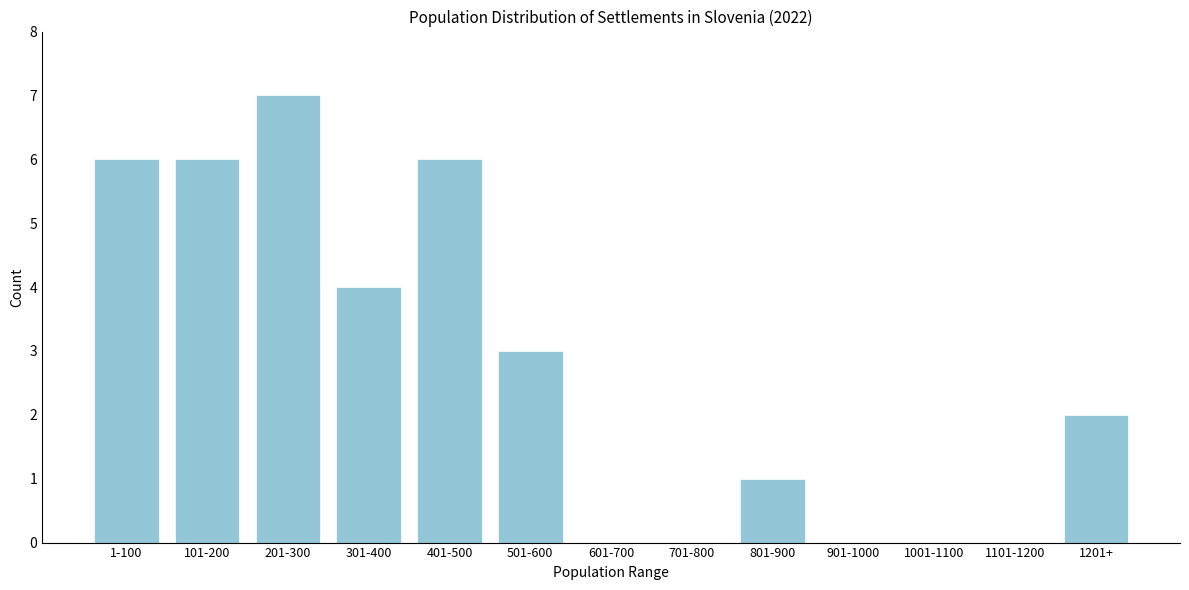

Reading left to right, list all the values displayed in this chart.

1-100=6	101-200=6	201-300=7	301-400=4	401-500=6	501-600=3	601-700=0	701-800=0	801-900=1	901-1000=0	1001-1100=0	1101-1200=0	1201+=2